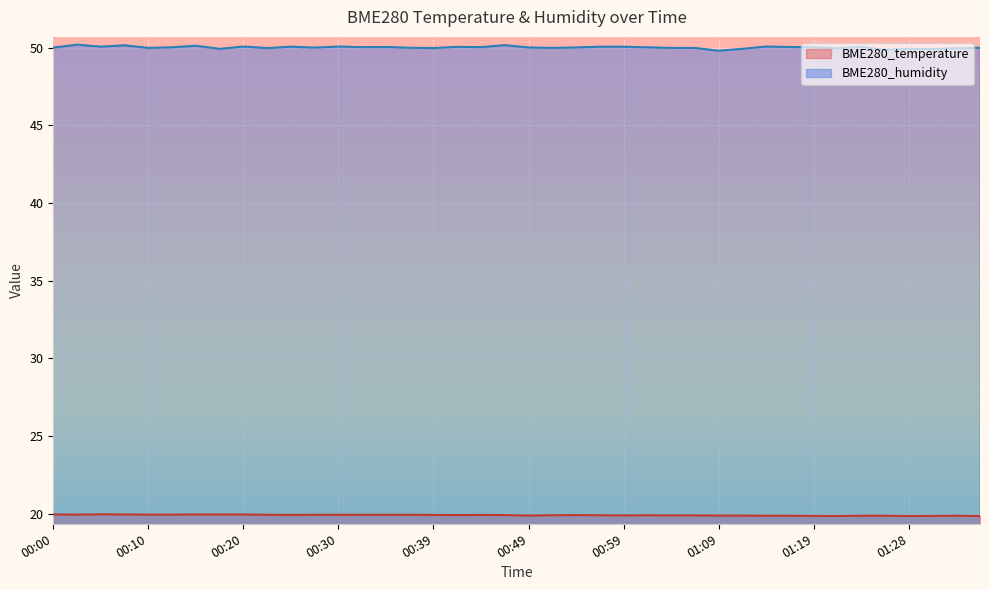

True or false: BME280_temperature and BME280_humidity cross at least once.

False